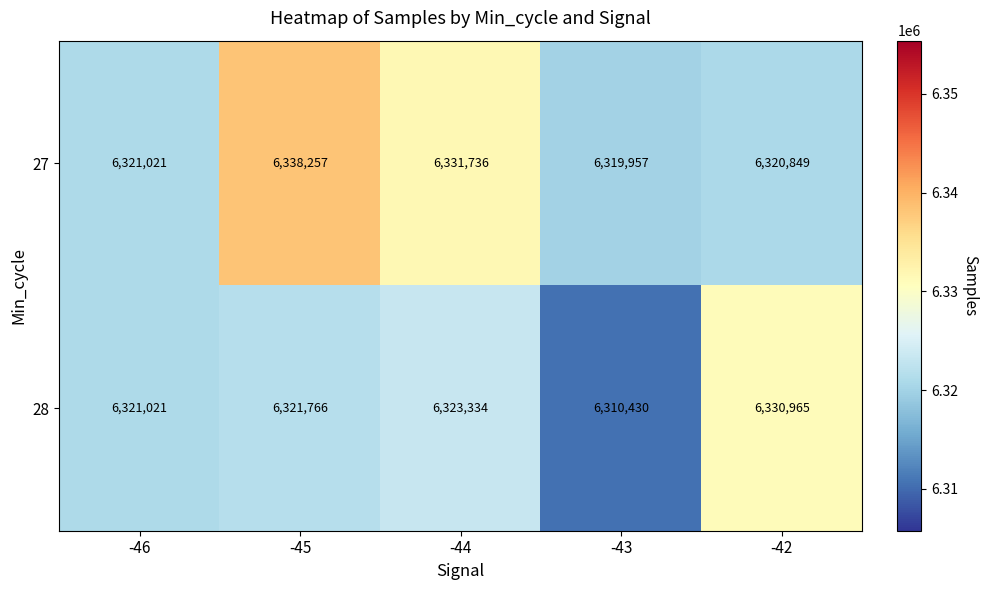

What is the minimum value shown in the chart?

6310430